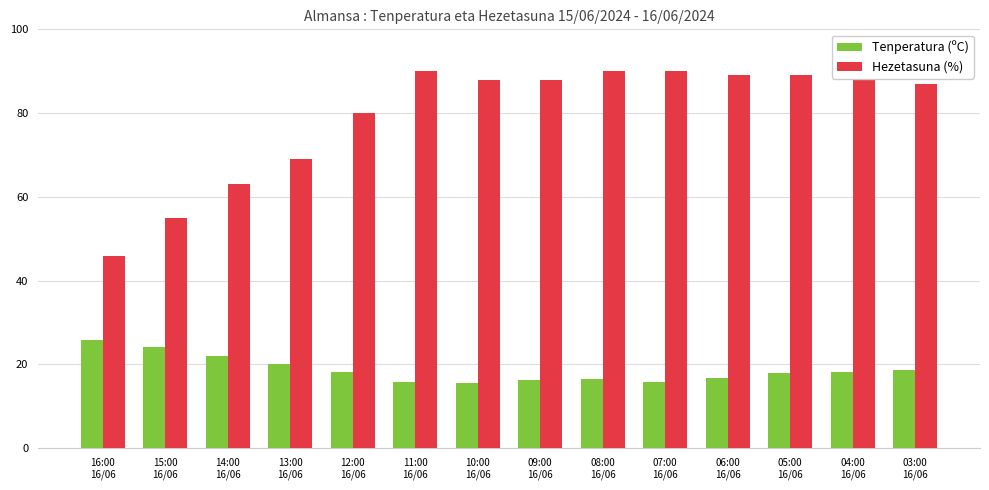

What is the difference between the maximum and minimum values in the Tenperatura (ºC) series?

10.3